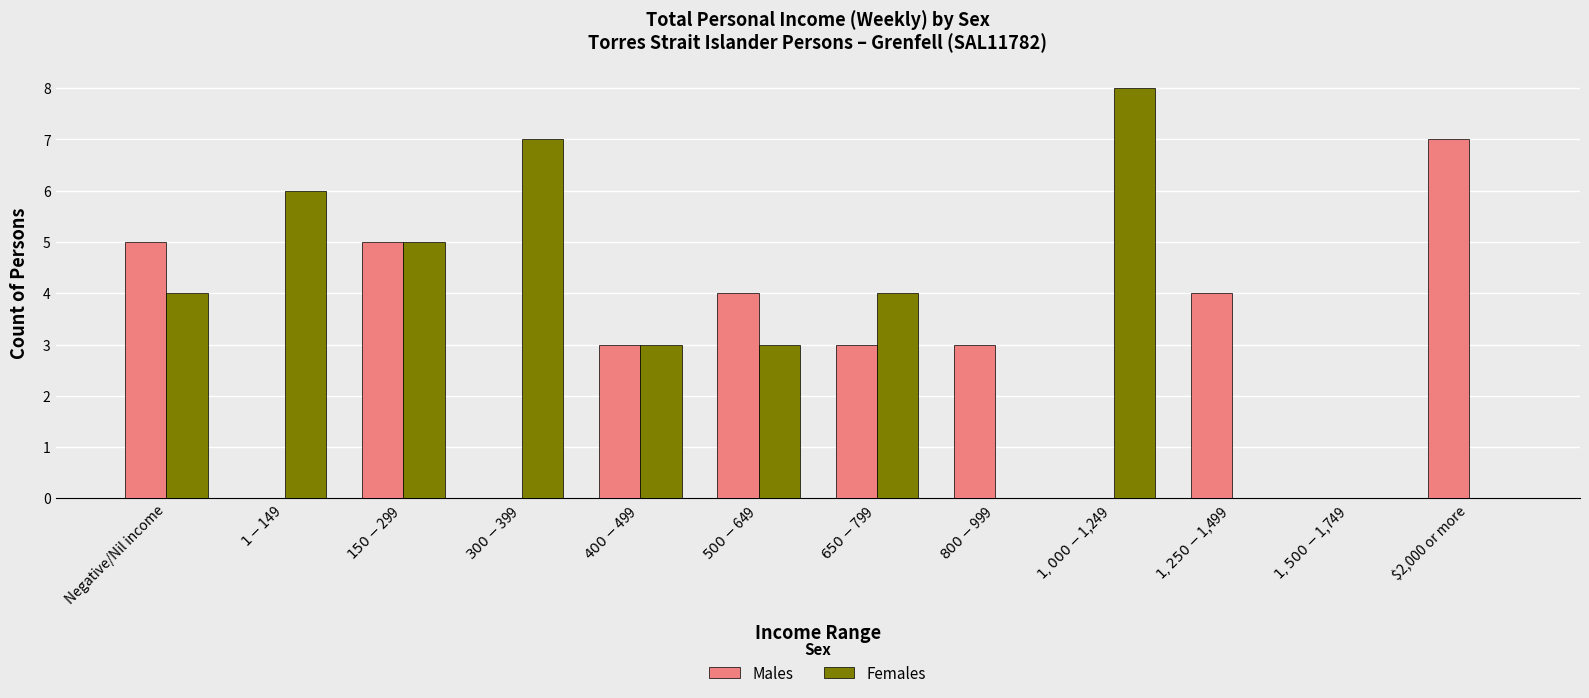

Reading left to right, extract all data points from this chart.

Males: 5	0	5	0	3	4	3	3	0	4	0	7
Females: 4	6	5	7	3	3	4	0	8	0	0	0